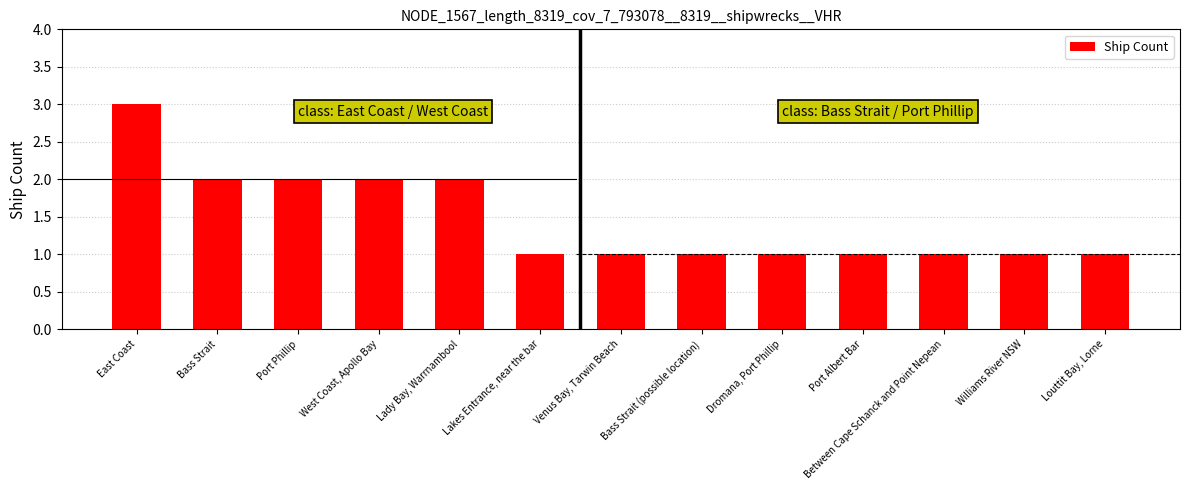

What is the difference between the maximum and second lowest values?

2